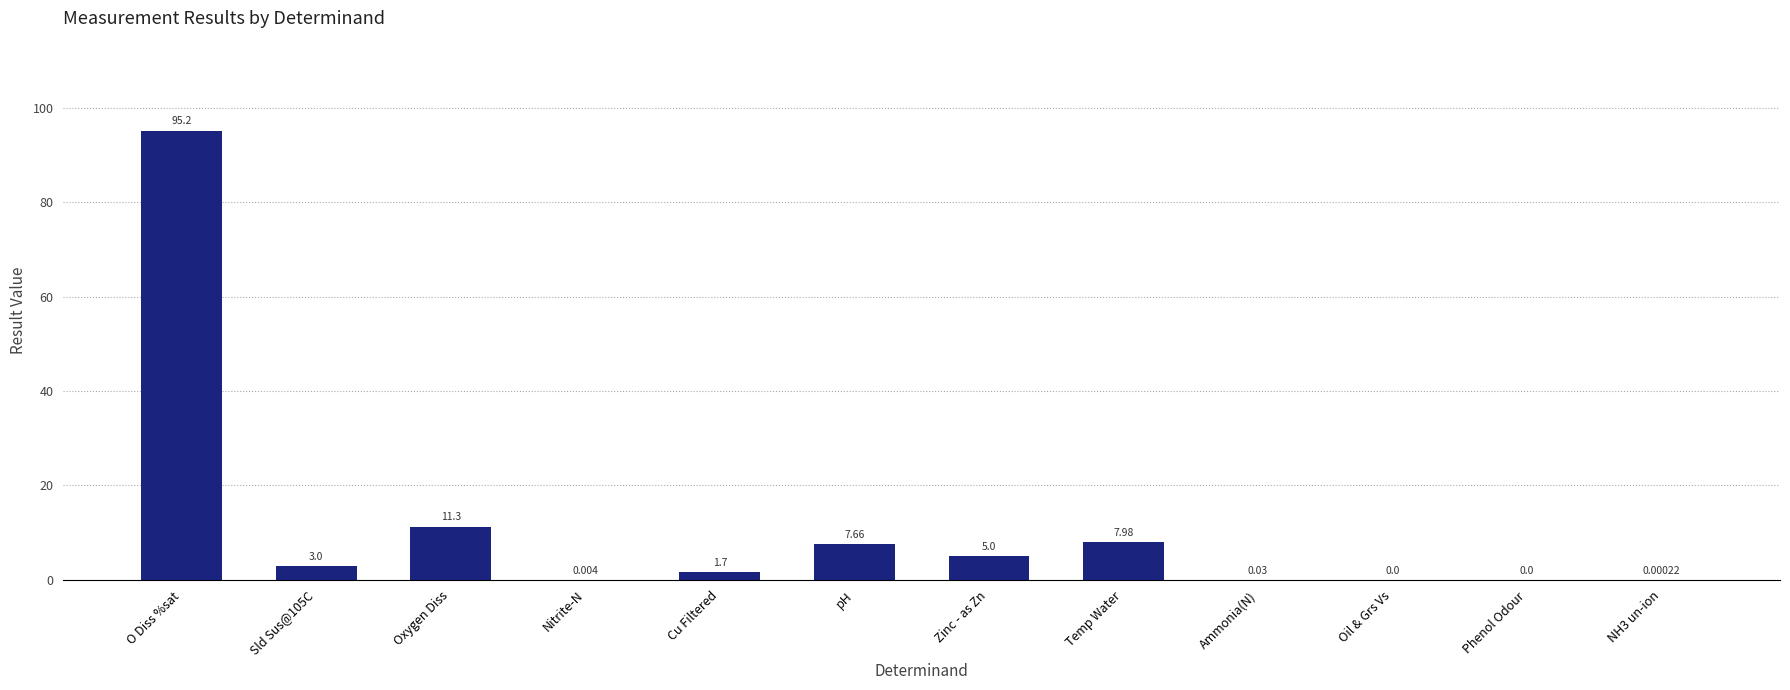

Between Cu Filtered and O Diss %sat, which is larger?

O Diss %sat